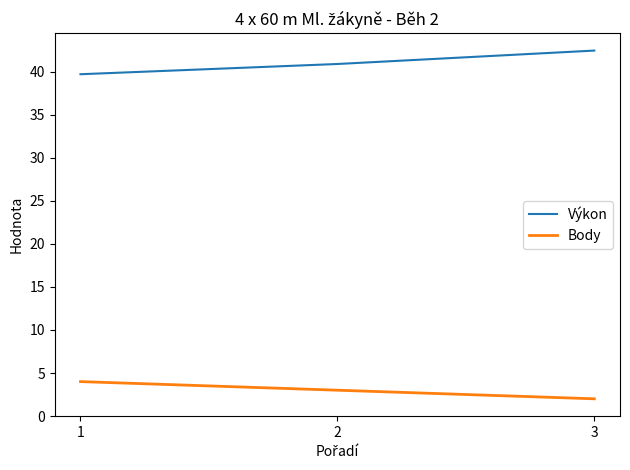

Reading left to right, what are all the values shown in this chart?

Výkon: 1=39.7	2=40.9	3=42.5
Body: 1=4.0	2=3.0	3=2.0